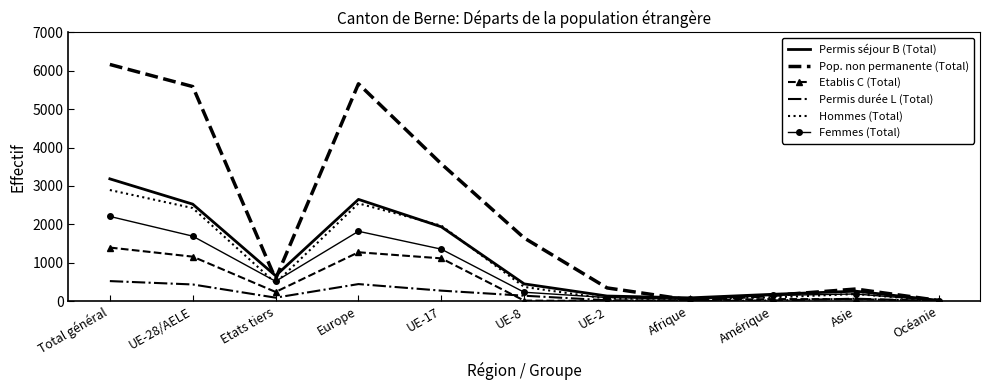

At which label does Permis durée L (Total) first exceed 88?

Total général